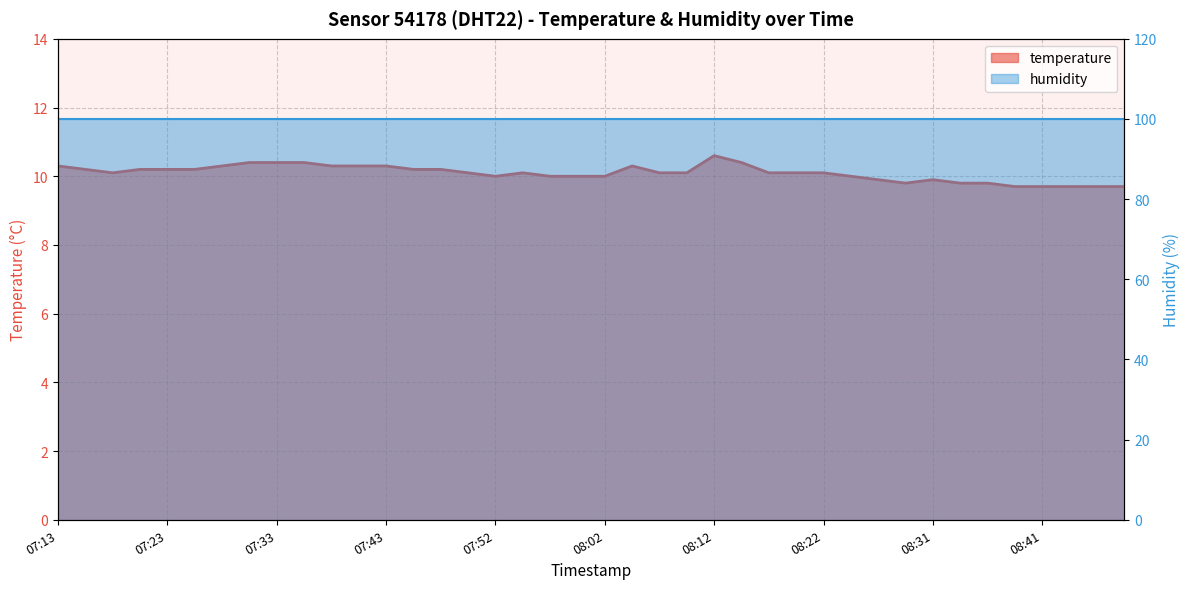

What is the sum of all values?

403.7